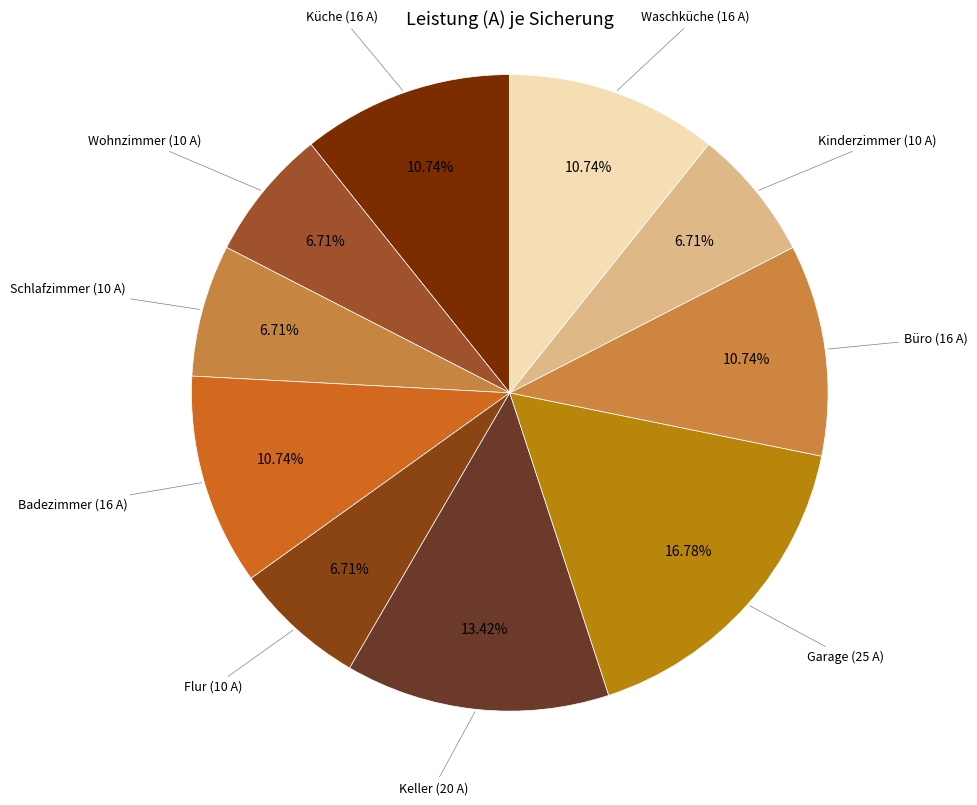

To the nearest percent, what is the difference between the Schlafzimmer (10 A) and Waschküche (16 A) slice percentages?

4%